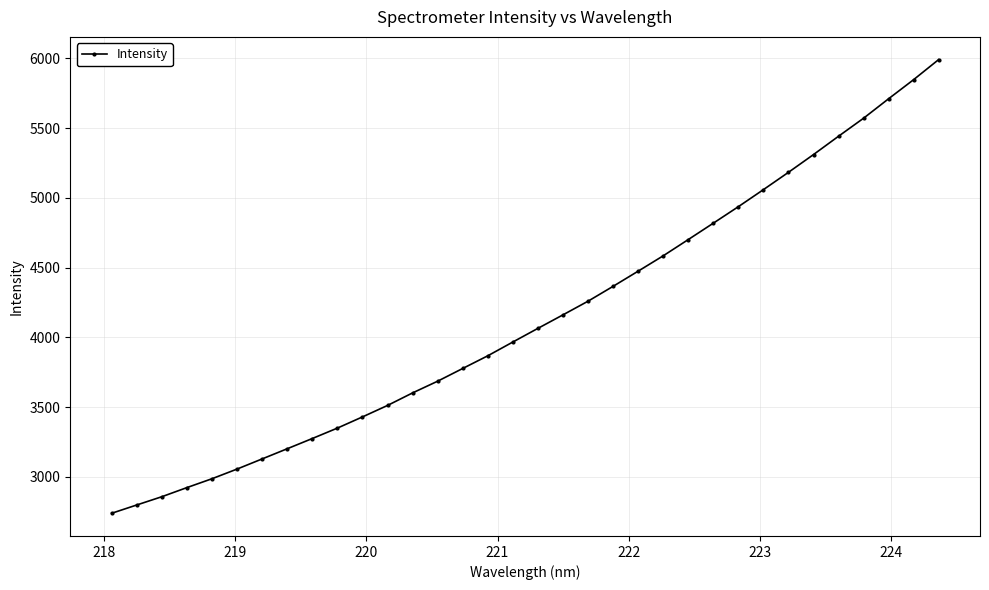

Reading left to right, transcribe all the data shown in this chart.

2738.3	2797.8	2857.0	2922.5	2986.0	3055.3	3128.1	3201.1	3274.4	3349.1	3429.3	3511.6	3601.5	3685.4	3776.7	3867.5	3966.3	4064.1	4161.0	4258.9	4365.4	4474.2	4584.2	4700.6	4818.1	4936.3	5058.5	5182.6	5309.9	5441.2	5570.4	5710.0	5846.9	5990.8